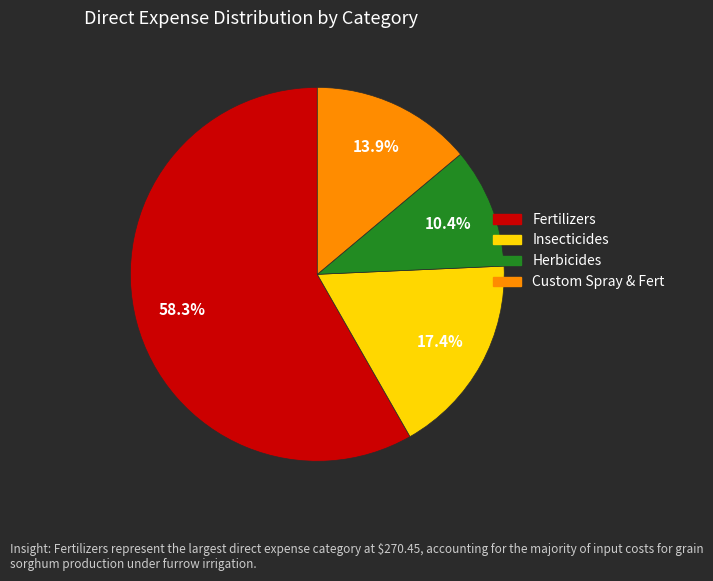

Is the sum of Herbicides and Fertilizers greater than half?

Yes